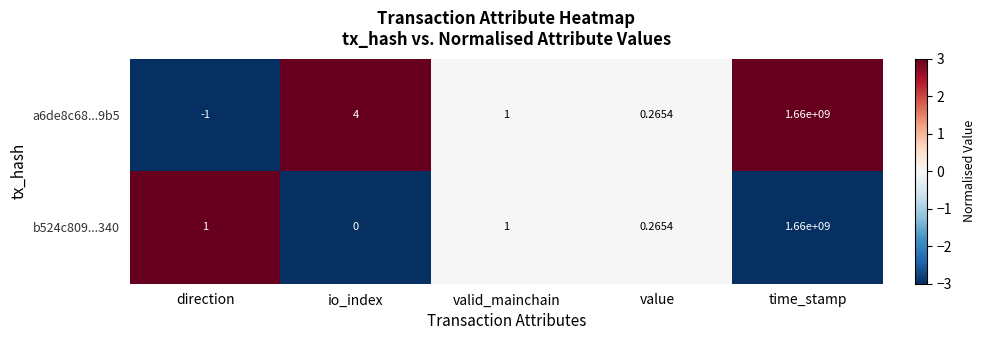

At which label is a6de8c68...9b5 closest to 829999999?

io_index